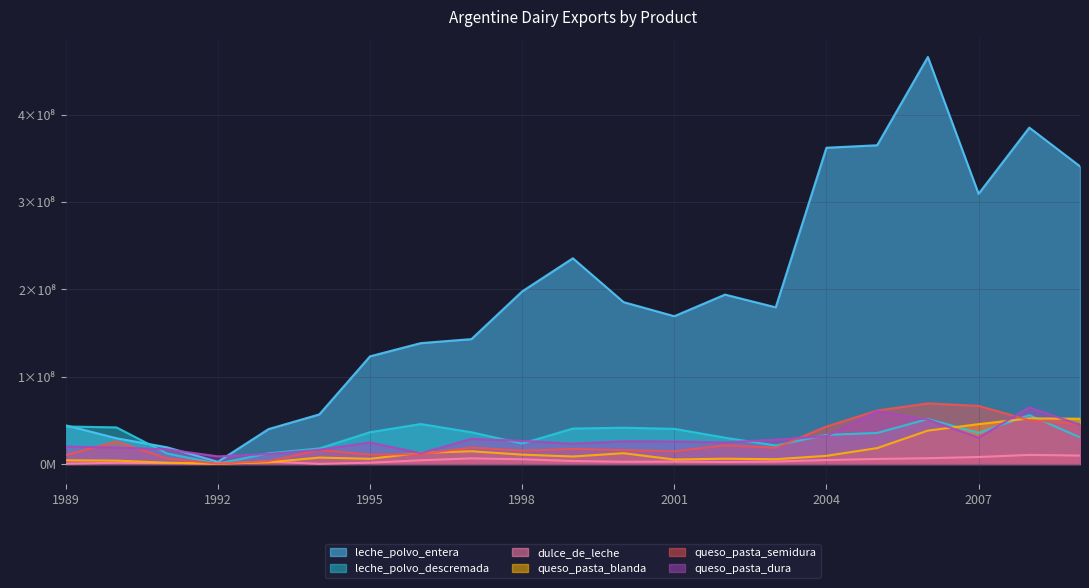

What is the difference between the leche_polvo_entera values at 2008 and 2009?

44349399.0